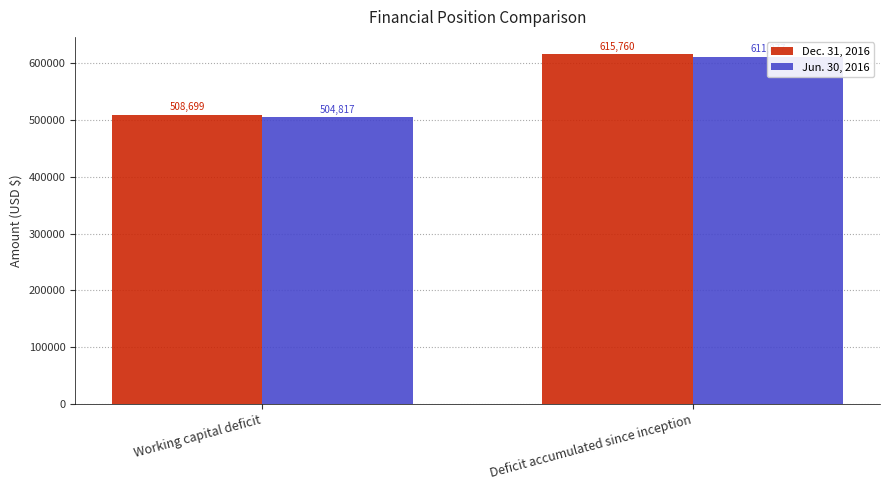

Reading left to right, extract all data points from this chart.

Dec. 31, 2016: 508699	615760
Jun. 30, 2016: 504817	611877